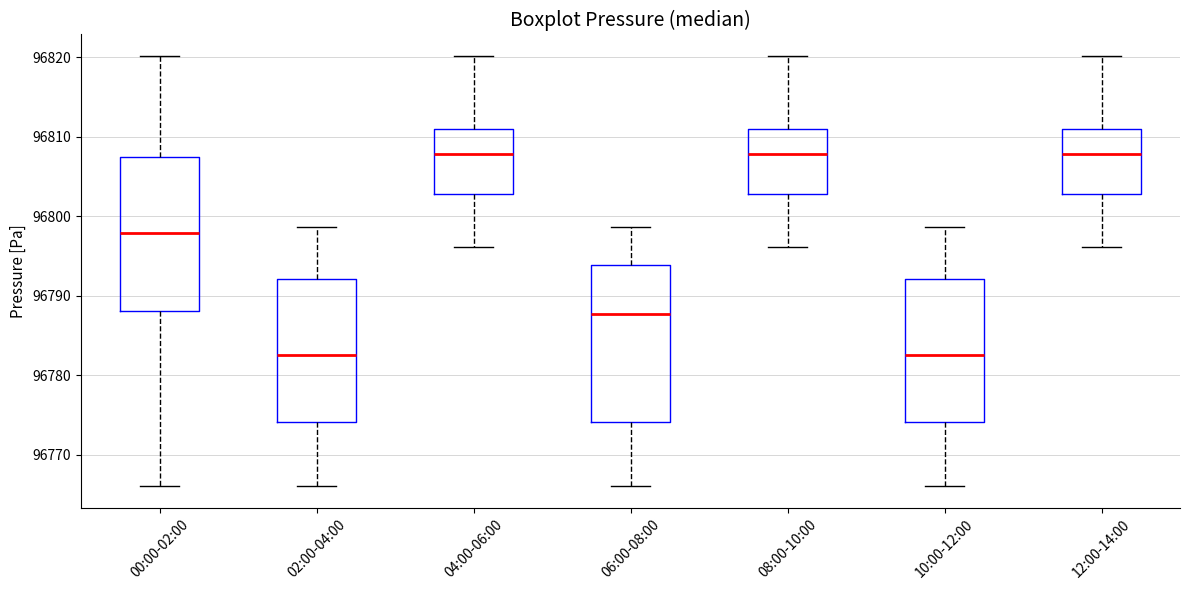

Reading left to right, read every box against the y-axis: the position of its median line, the range the box covers, and the ends of its whiskers. The values are not printed on the chart, so give them approximately, as read against the axis.

00:00-02:00: median 96798, box 96788 to 96807, whiskers 96766 to 96820
02:00-04:00: median 96783, box 96774 to 96792, whiskers 96766 to 96799
04:00-06:00: median 96808, box 96803 to 96811, whiskers 96796 to 96820
06:00-08:00: median 96788, box 96774 to 96794, whiskers 96766 to 96799
08:00-10:00: median 96808, box 96803 to 96811, whiskers 96796 to 96820
10:00-12:00: median 96783, box 96774 to 96792, whiskers 96766 to 96799
12:00-14:00: median 96808, box 96803 to 96811, whiskers 96796 to 96820